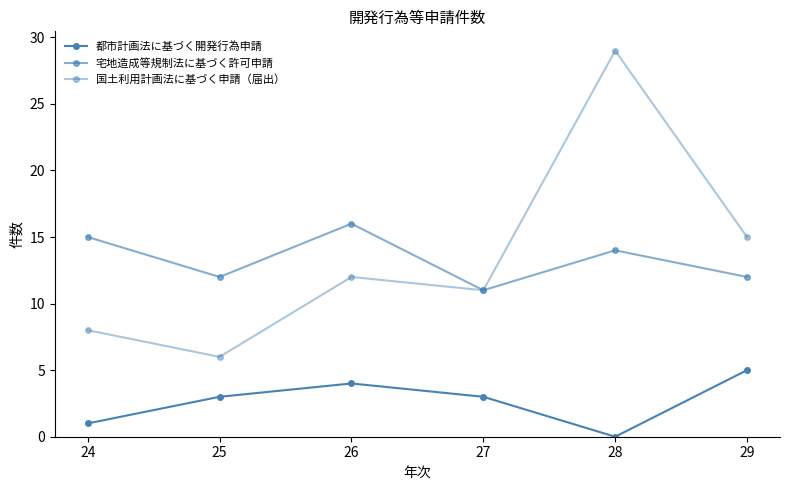

True or false: 国土利用計画法に基づく申請（届出） and 都市計画法に基づく開発行為申請 cross at least once.

False